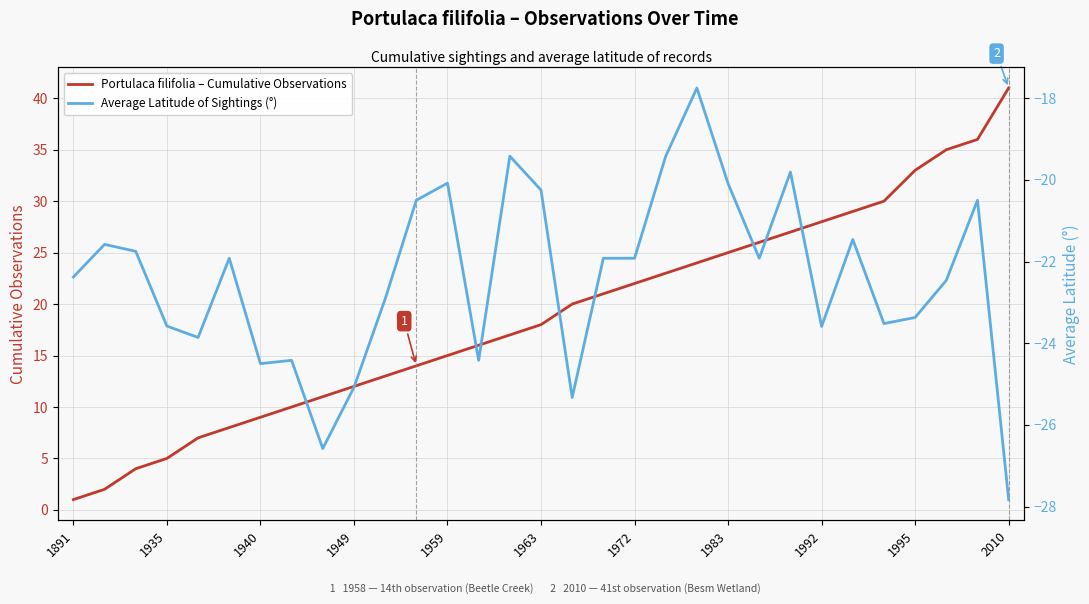

True or false: Average Latitude of Sightings (°) and Portulaca filifolia – Cumulative Observations cross at least once.

False